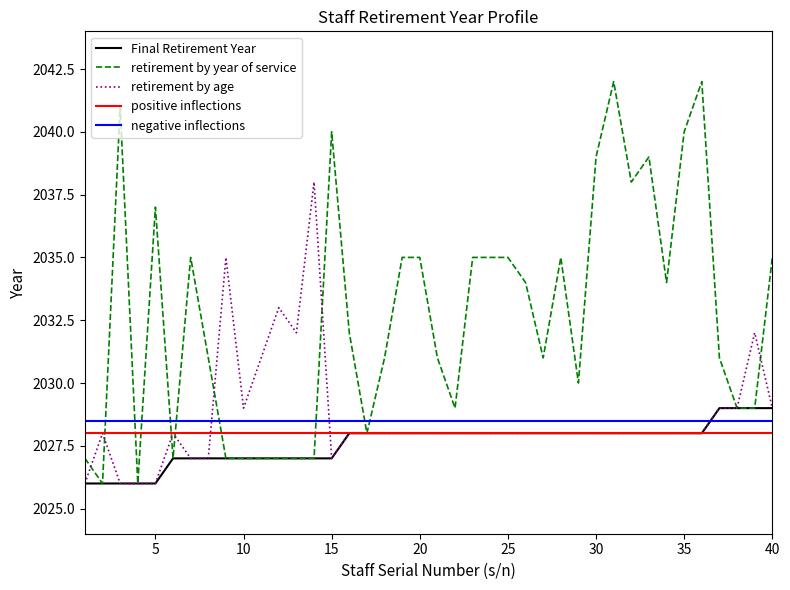

The Final Retirement Year series shows 1224 at 25. True or false?

False